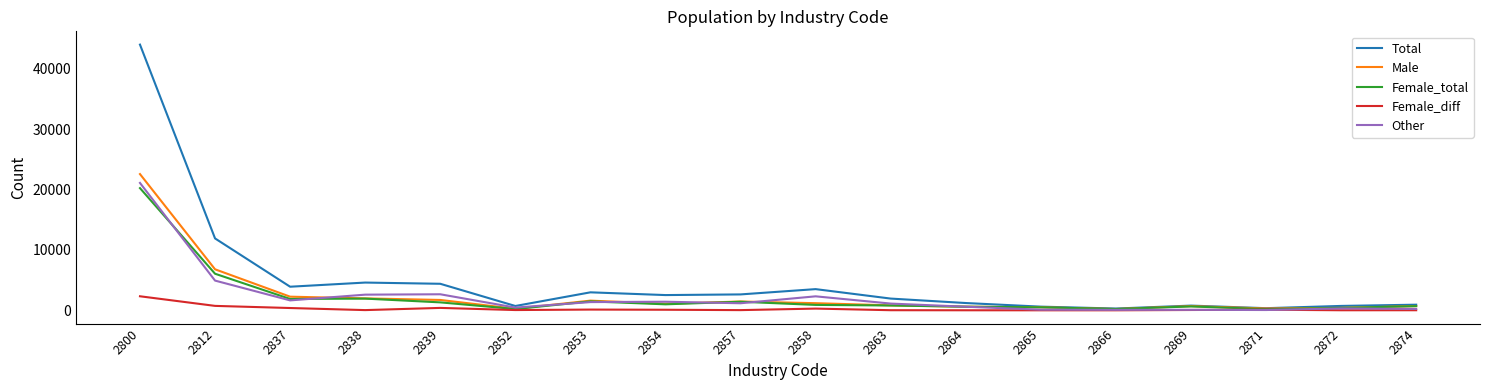

Count the number of categories in the chart.

18